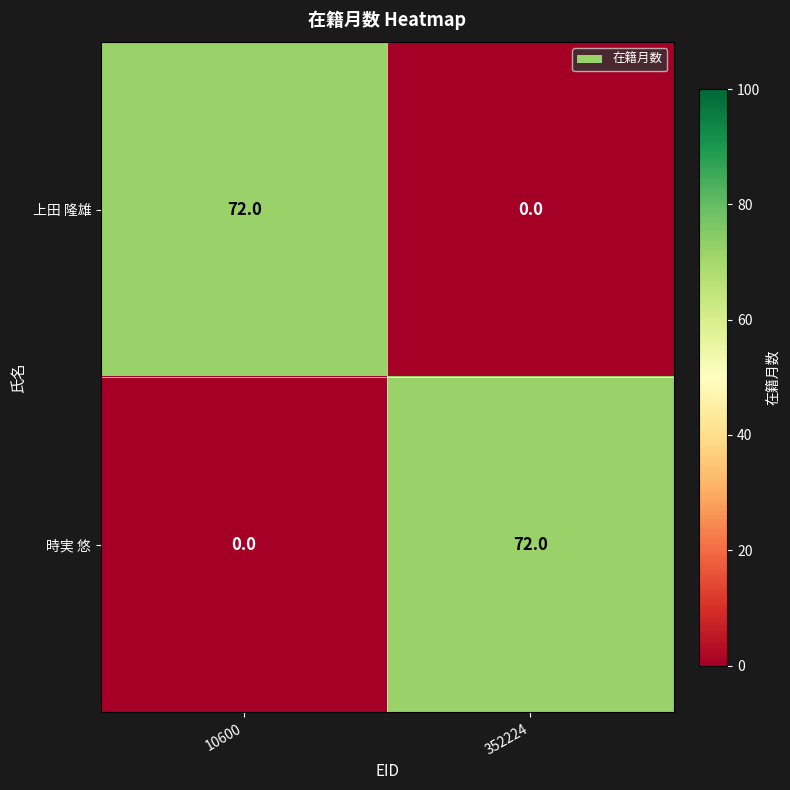

Rank the series at 10600 from highest to lowest value.

上田 隆雄, 時実 悠